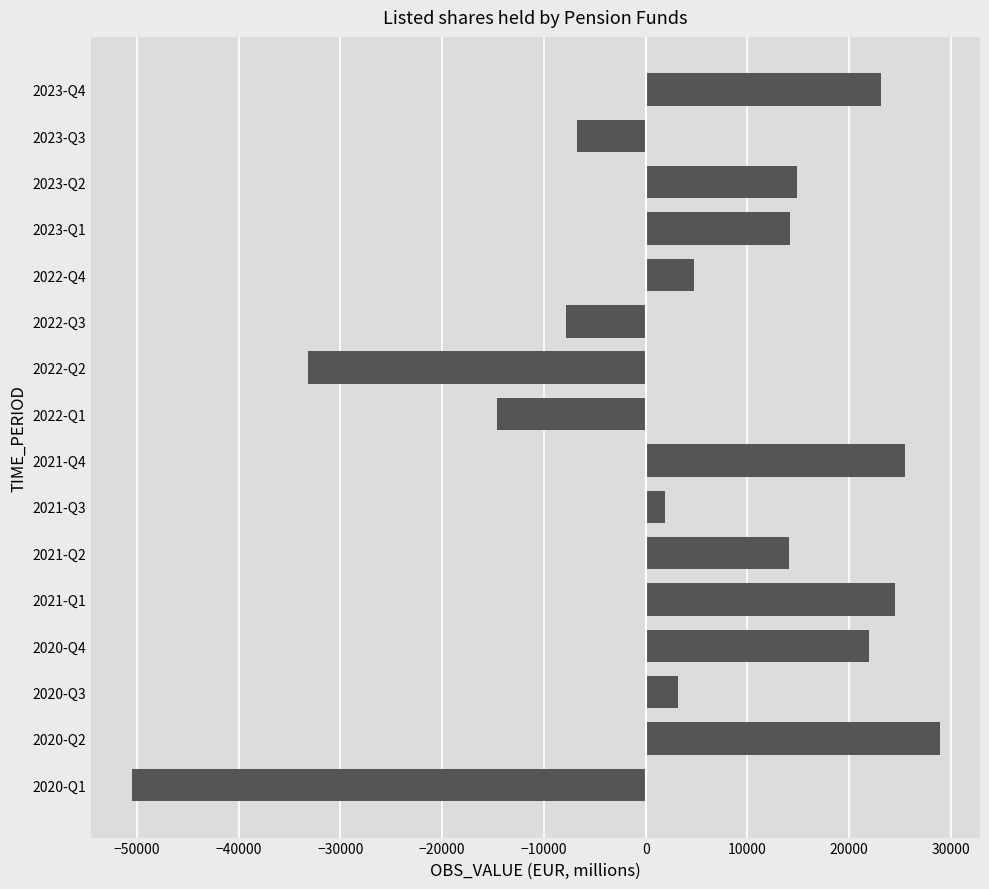

Between 2021-Q2 and 2021-Q3, which is larger?

2021-Q2